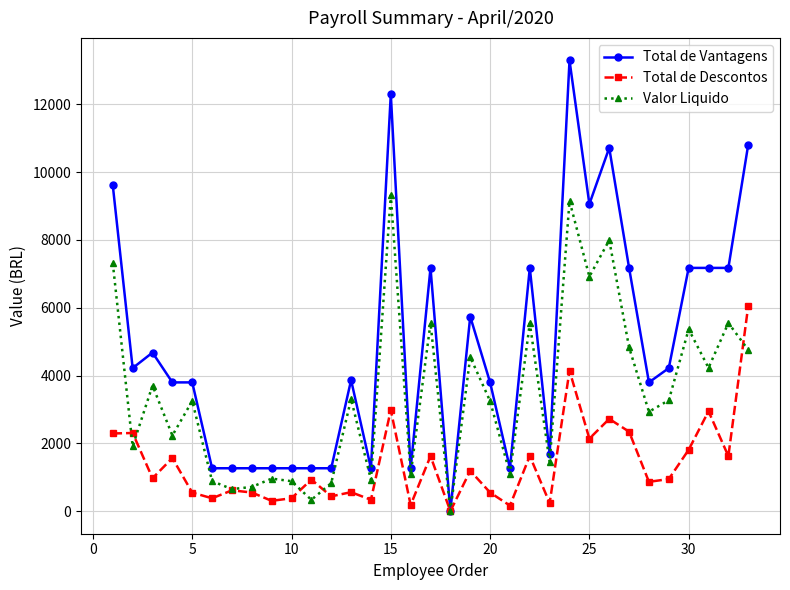

What is the maximum value for Valor Liquido?

9319.9